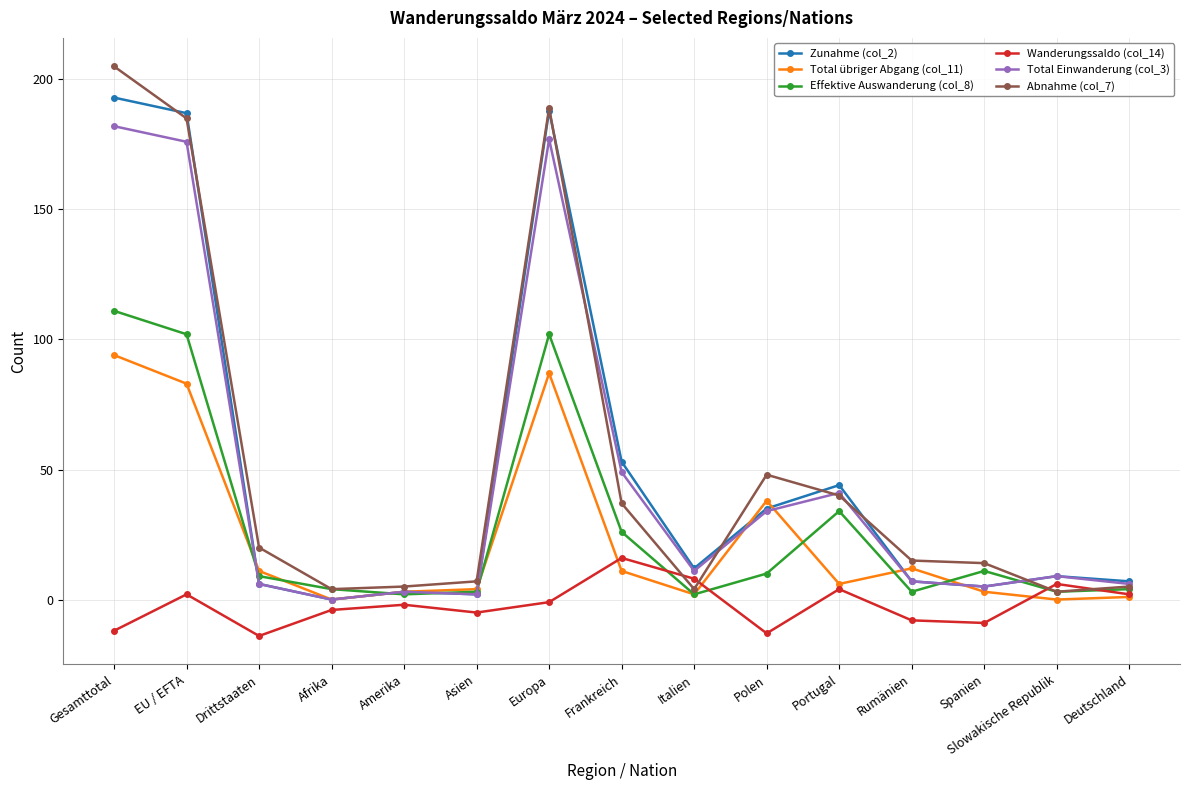

Reading left to right, transcribe all the data shown in this chart.

Zunahme (col_2): Gesamttotal=193	EU / EFTA=187	Drittstaaten=6	Afrika=0	Amerika=3	Asien=2	Europa=188	Frankreich=53	Italien=12	Polen=35	Portugal=44	Rumänien=7	Spanien=5	Slowakische Republik=9	Deutschland=7
Total übriger Abgang (col_11): Gesamttotal=94	EU / EFTA=83	Drittstaaten=11	Afrika=0	Amerika=3	Asien=4	Europa=87	Frankreich=11	Italien=2	Polen=38	Portugal=6	Rumänien=12	Spanien=3	Slowakische Republik=0	Deutschland=1
Effektive Auswanderung (col_8): Gesamttotal=111	EU / EFTA=102	Drittstaaten=9	Afrika=4	Amerika=2	Asien=3	Europa=102	Frankreich=26	Italien=2	Polen=10	Portugal=34	Rumänien=3	Spanien=11	Slowakische Republik=3	Deutschland=4
Wanderungssaldo (col_14): Gesamttotal=-12	EU / EFTA=2	Drittstaaten=-14	Afrika=-4	Amerika=-2	Asien=-5	Europa=-1	Frankreich=16	Italien=8	Polen=-13	Portugal=4	Rumänien=-8	Spanien=-9	Slowakische Republik=6	Deutschland=2
Total Einwanderung (col_3): Gesamttotal=182	EU / EFTA=176	Drittstaaten=6	Afrika=0	Amerika=3	Asien=2	Europa=177	Frankreich=49	Italien=11	Polen=34	Portugal=41	Rumänien=7	Spanien=5	Slowakische Republik=9	Deutschland=6
Abnahme (col_7): Gesamttotal=205	EU / EFTA=185	Drittstaaten=20	Afrika=4	Amerika=5	Asien=7	Europa=189	Frankreich=37	Italien=4	Polen=48	Portugal=40	Rumänien=15	Spanien=14	Slowakische Republik=3	Deutschland=5